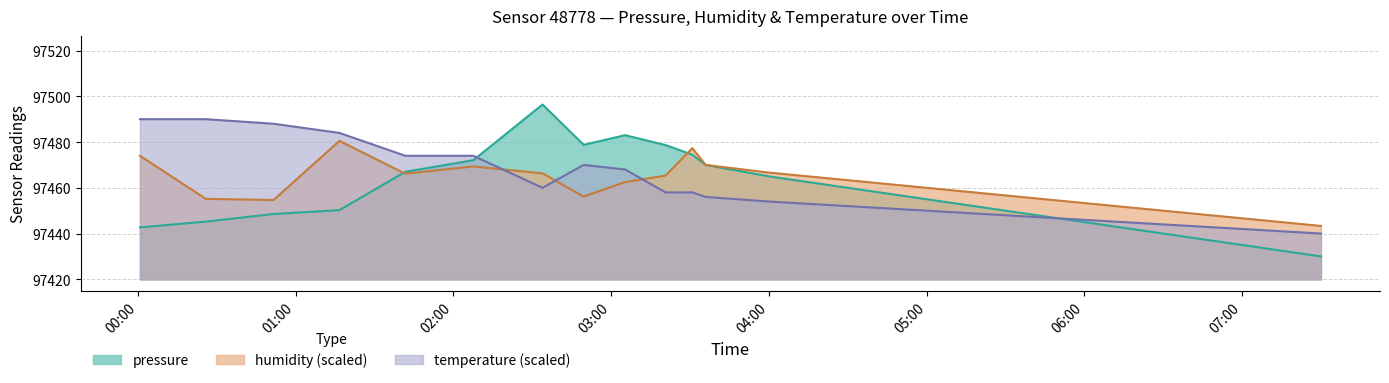

What is the maximum value shown in the chart?

97496.4